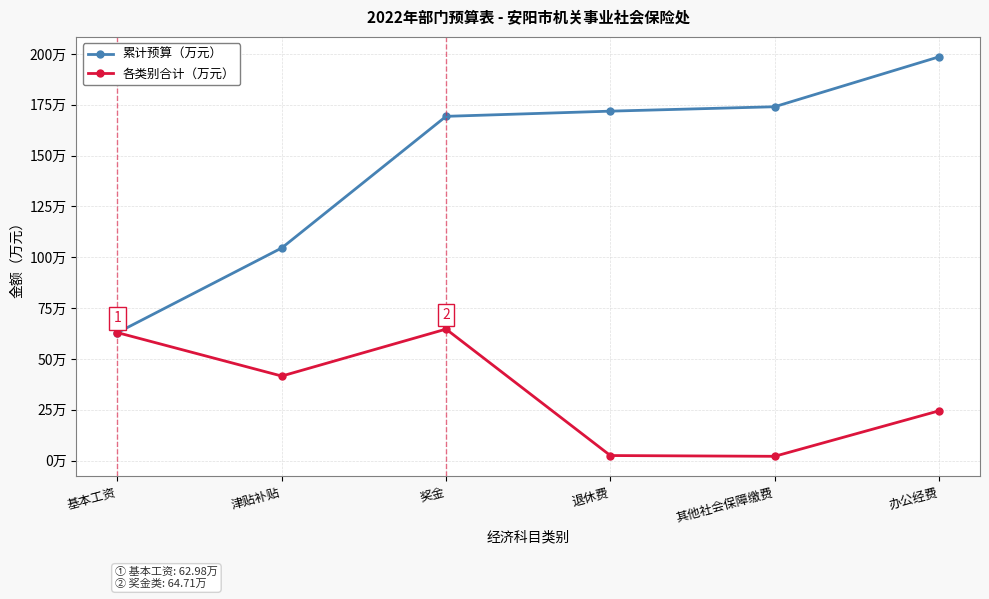

What is the average value of the 各类别合计（万元） series?

33.1